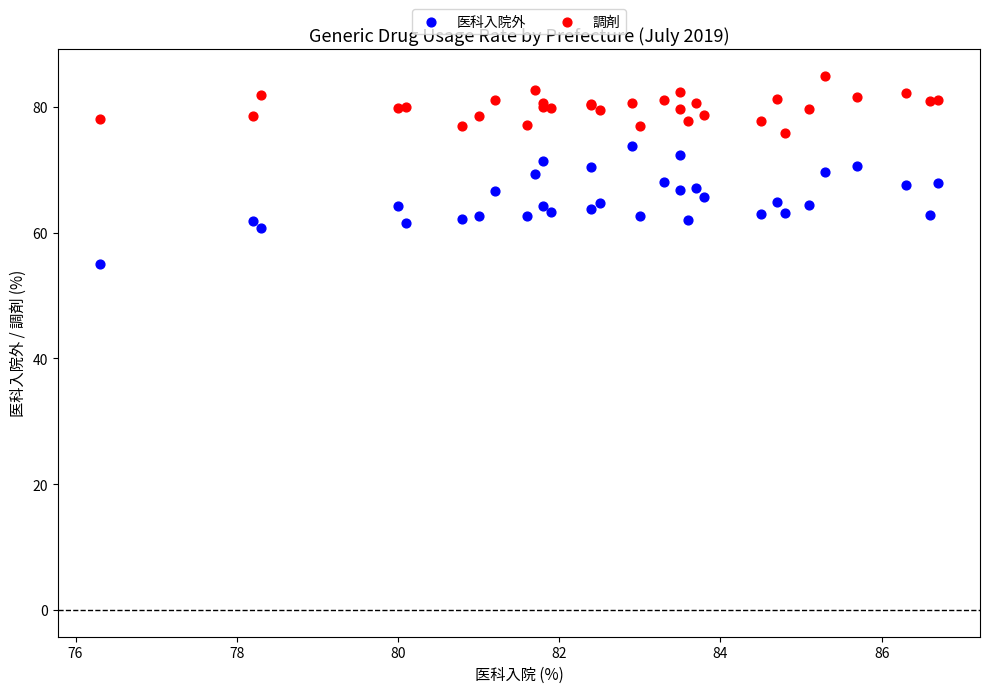

Which series contains the lowest Y value?

医科入院外